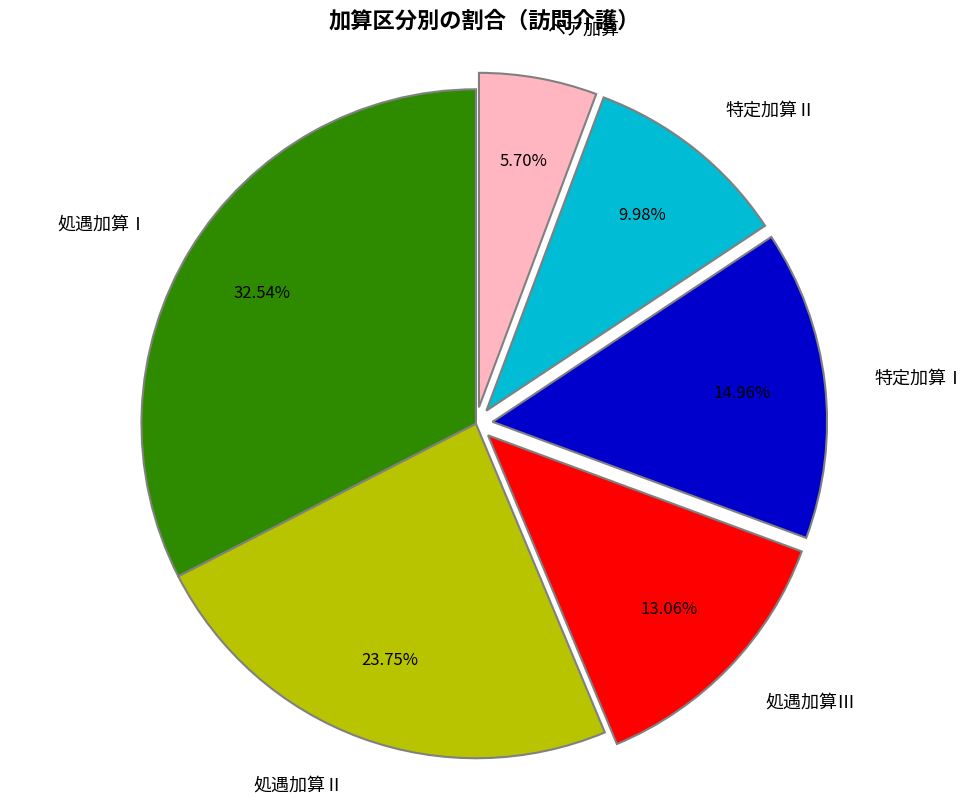

Which category has the smallest portion of the pie?

ベア加算